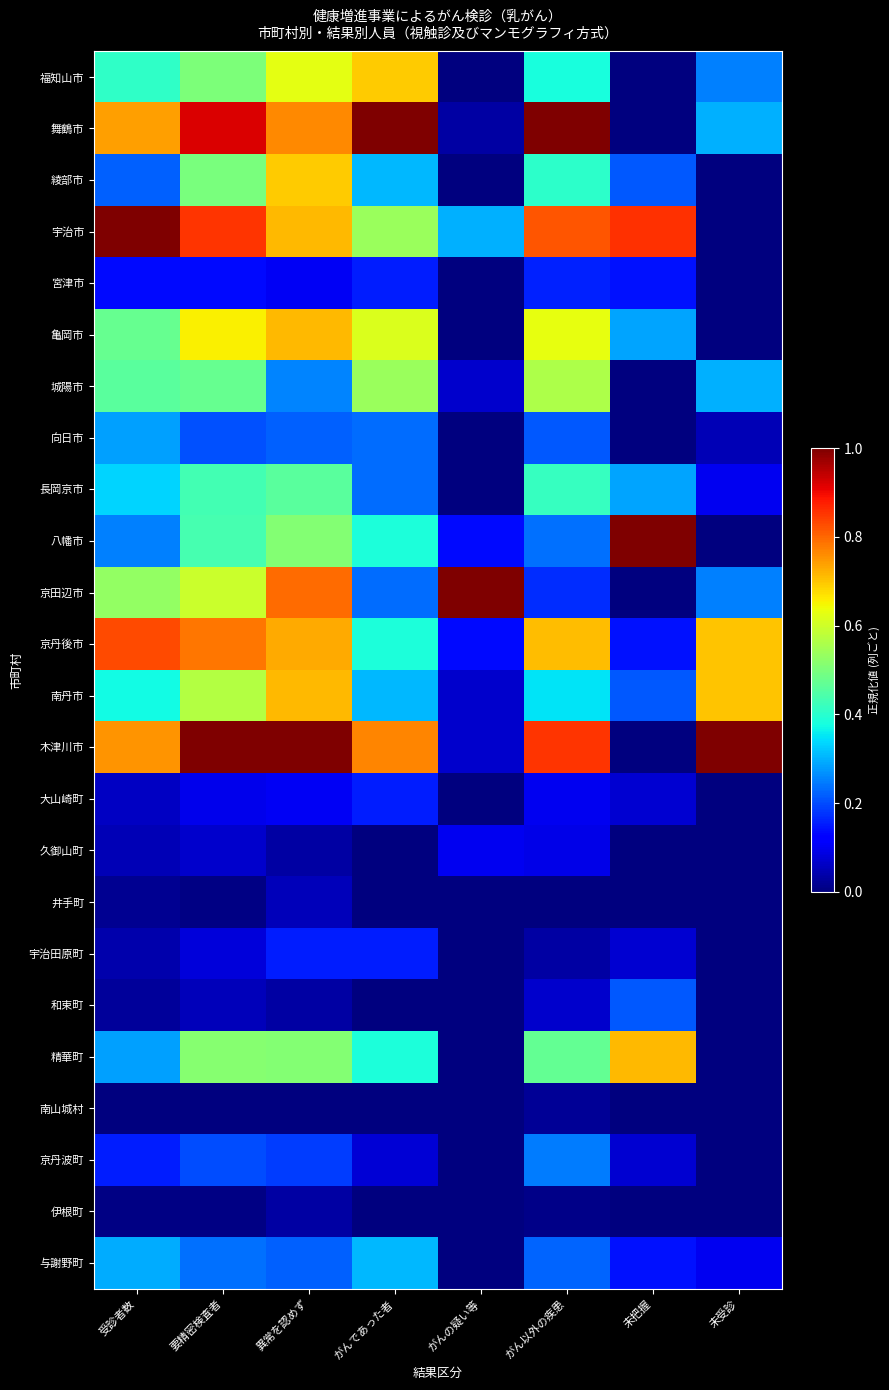

At which category does the chart reach its minimum across all series?

がんの疑い等